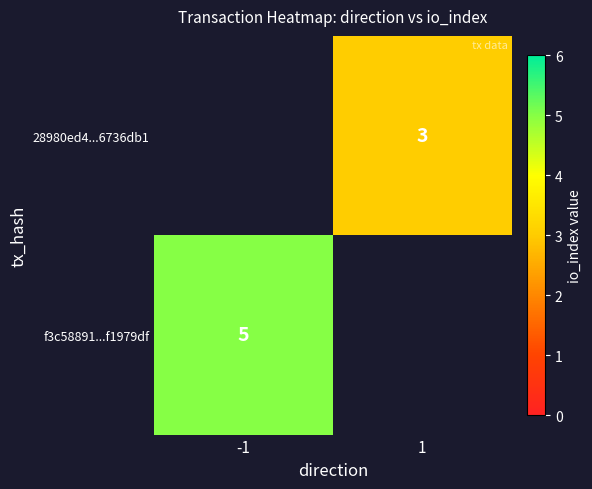

The value of 28980ed4...6736db1 at 1 is 3. True or false?

True